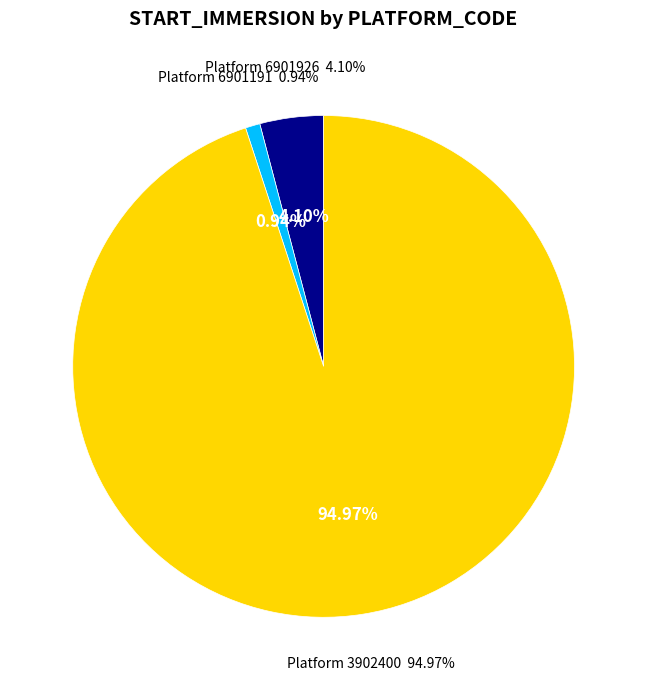

What is the ratio of the value at 6901191 to the value at 6901926?

0.2